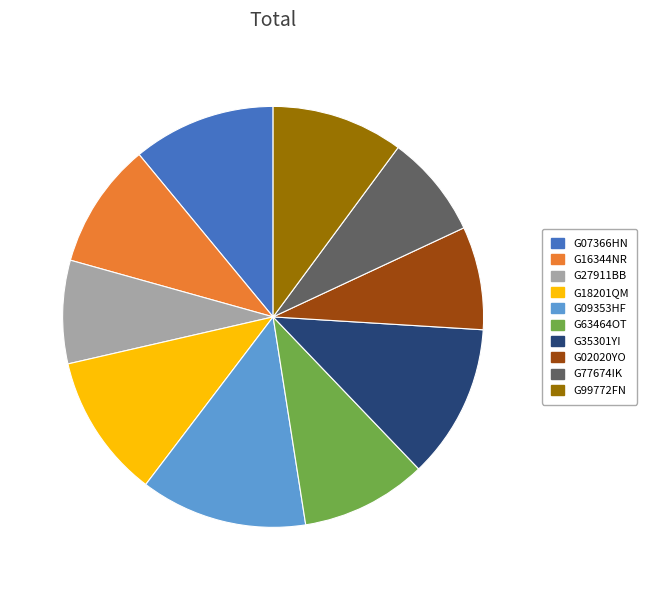

Which category has the biggest portion of the pie?

G09353HF